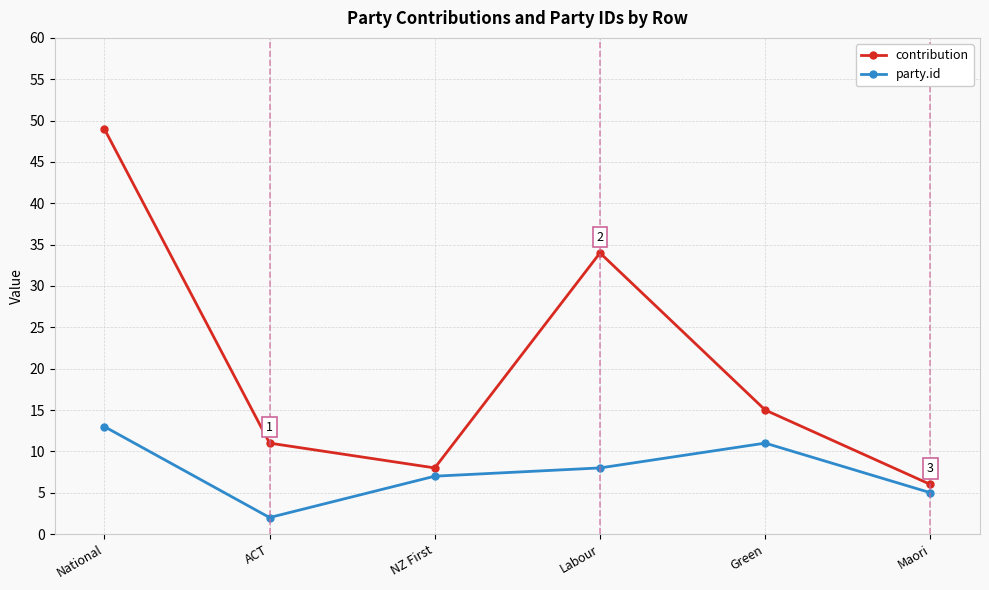

At how many categories does at least one series exceed 29?

2